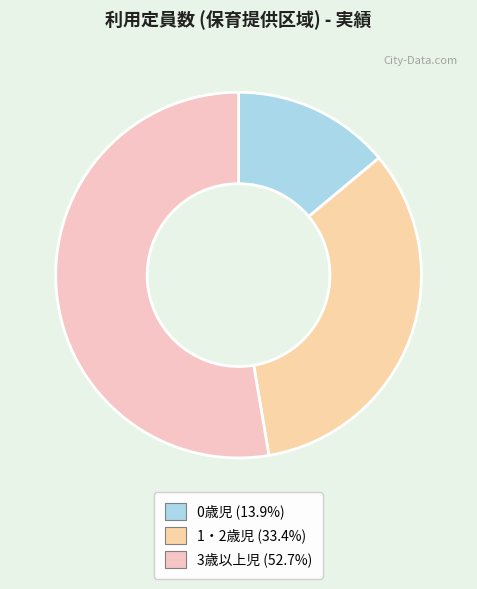

How many segments does this pie chart have?

3